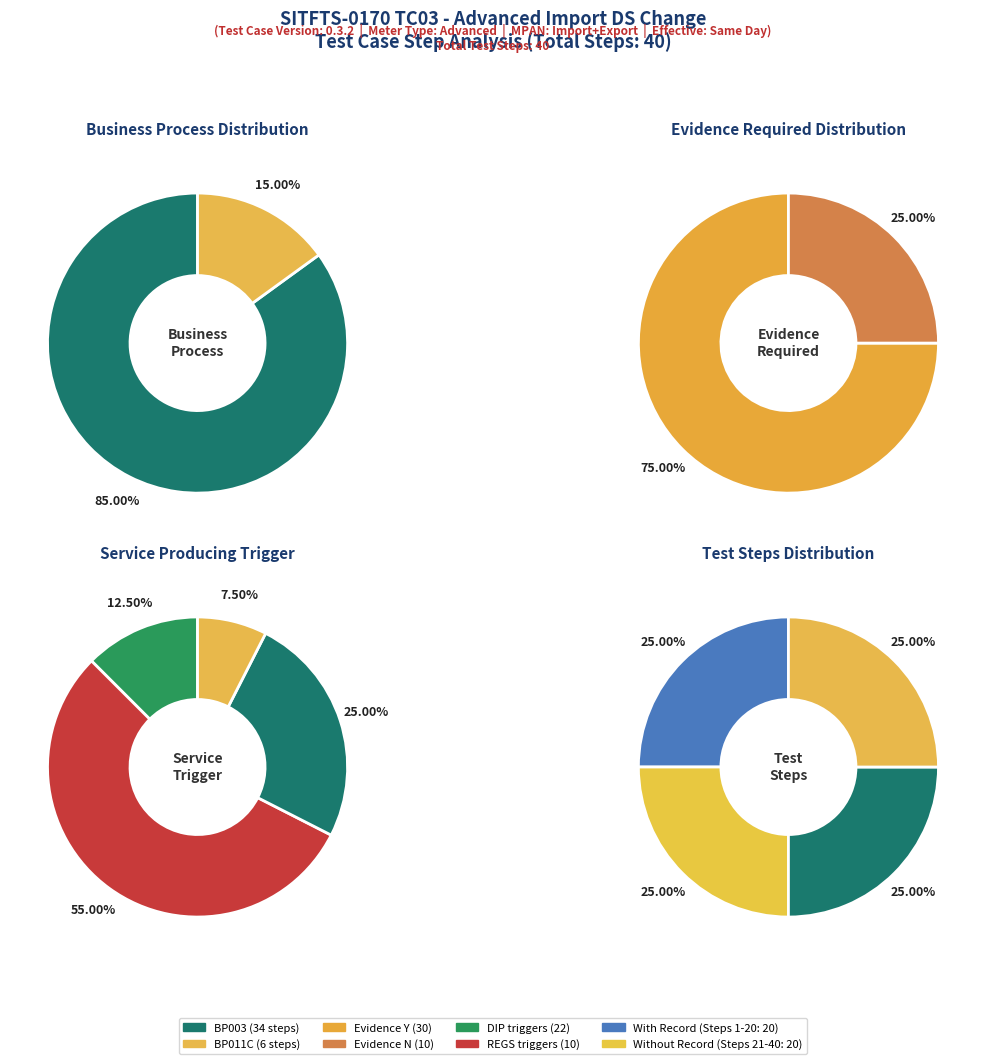

What percentage is the BP003 slice, to the nearest percent?

85%